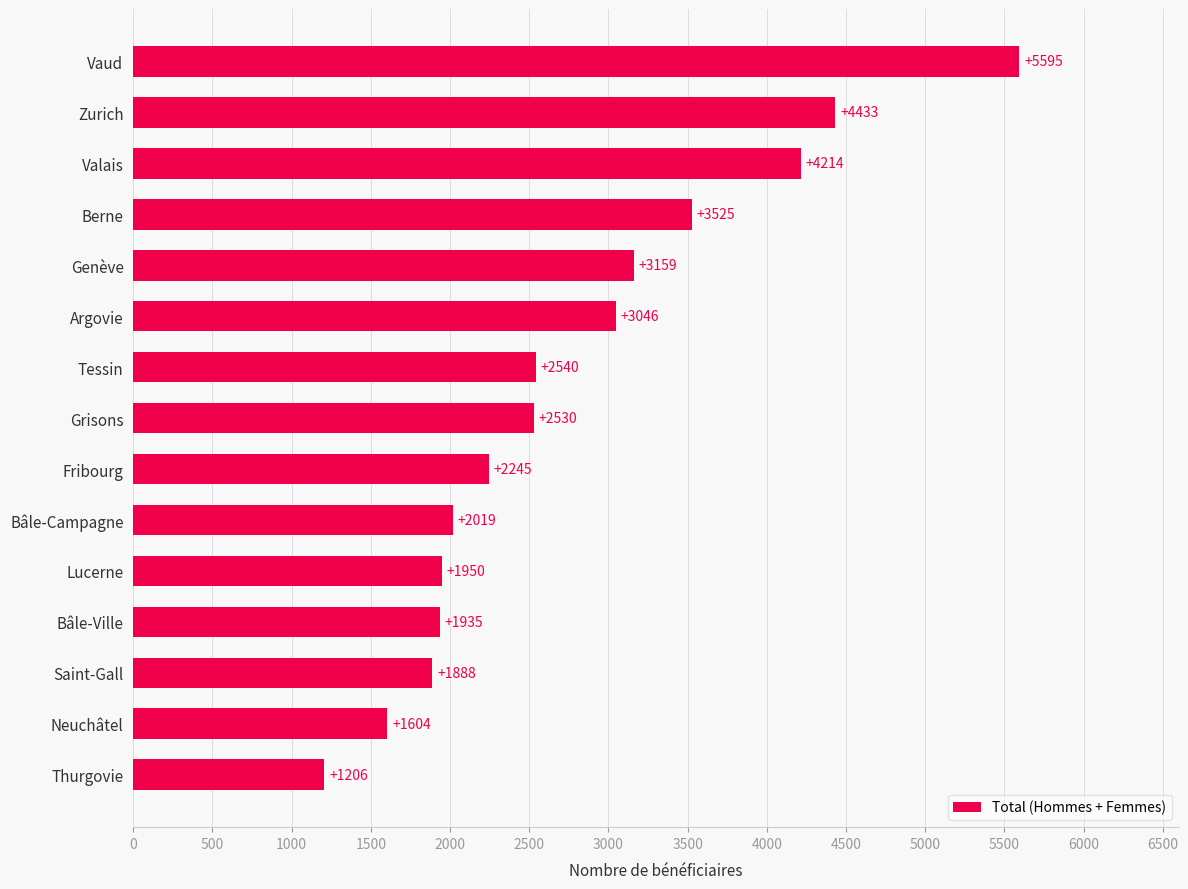

At which label is the value closest to 3400?

Berne